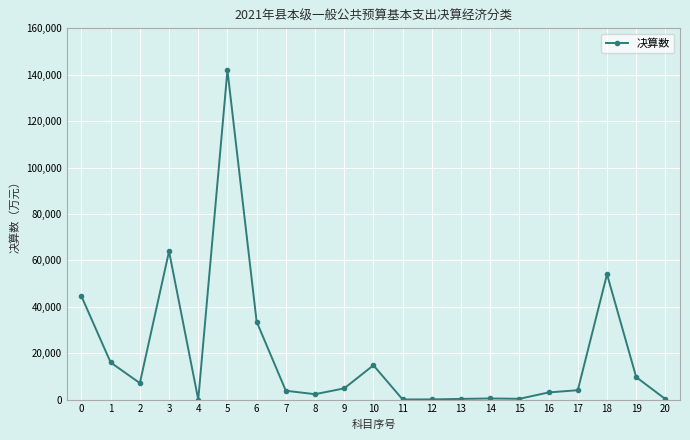

At which category does the data reach its first local valley?

2